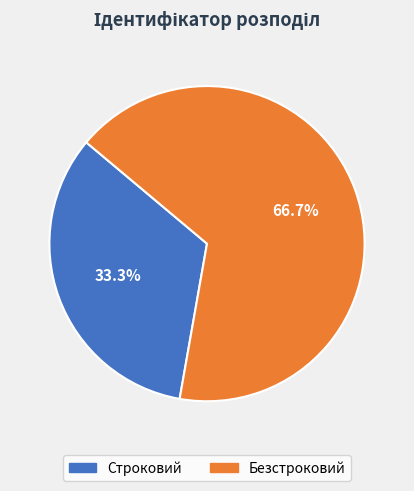

How many segments does this pie chart have?

2